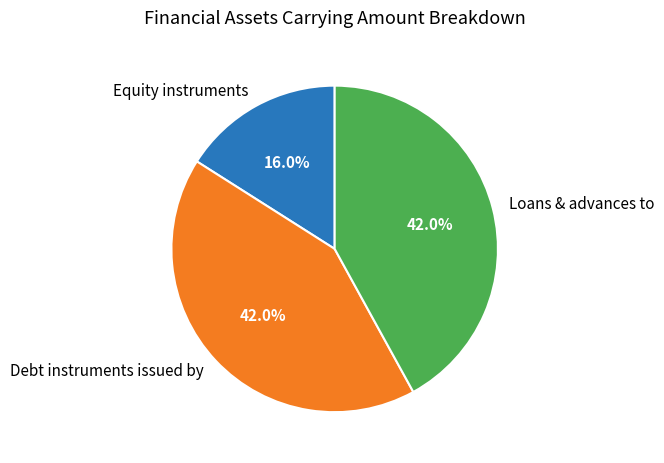

Count the number of slices in the pie.

3